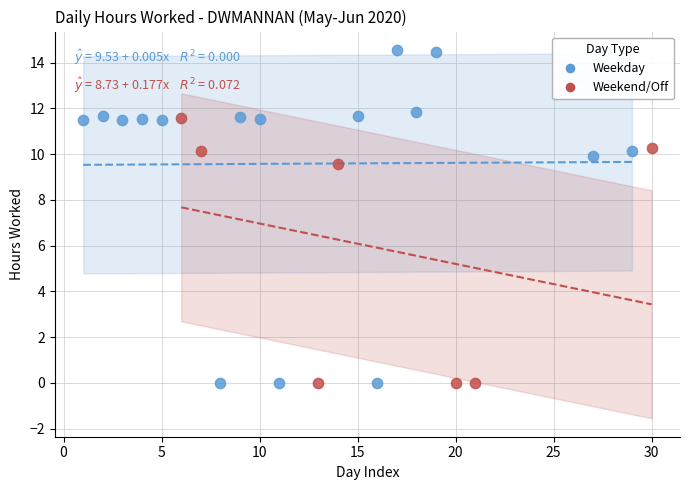

Which series reaches the maximum Y coordinate?

Weekday